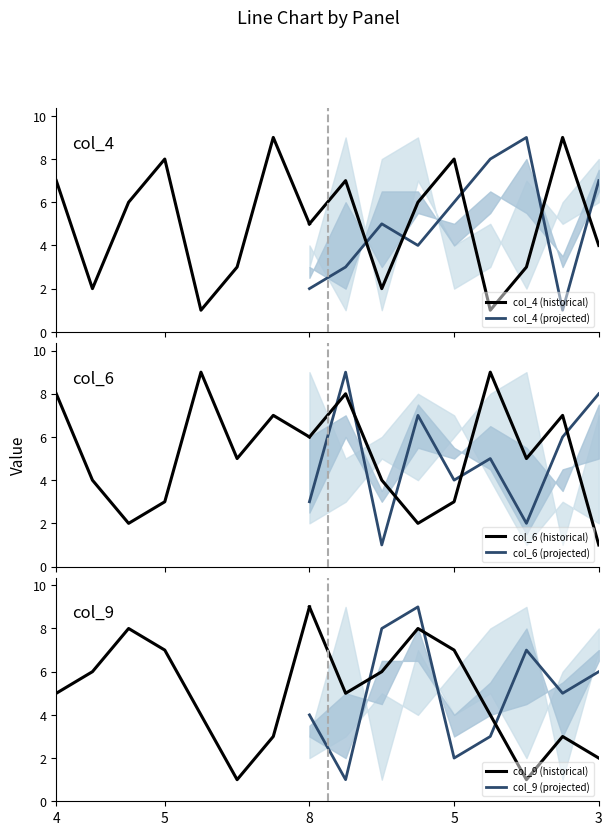

How many categories are shown in the chart?

16